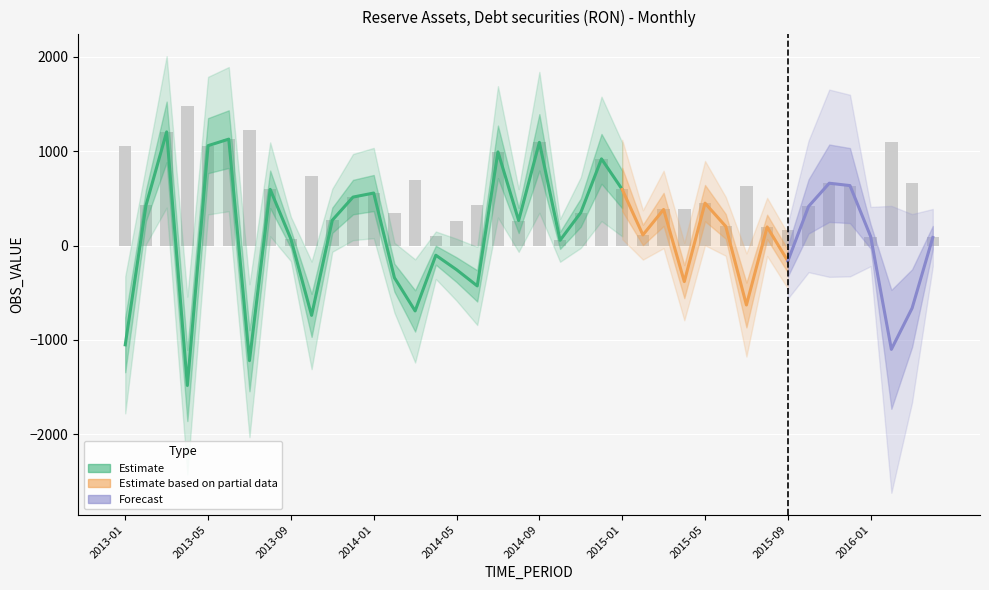

At which category does the chart reach its peak across all series?

2013-03